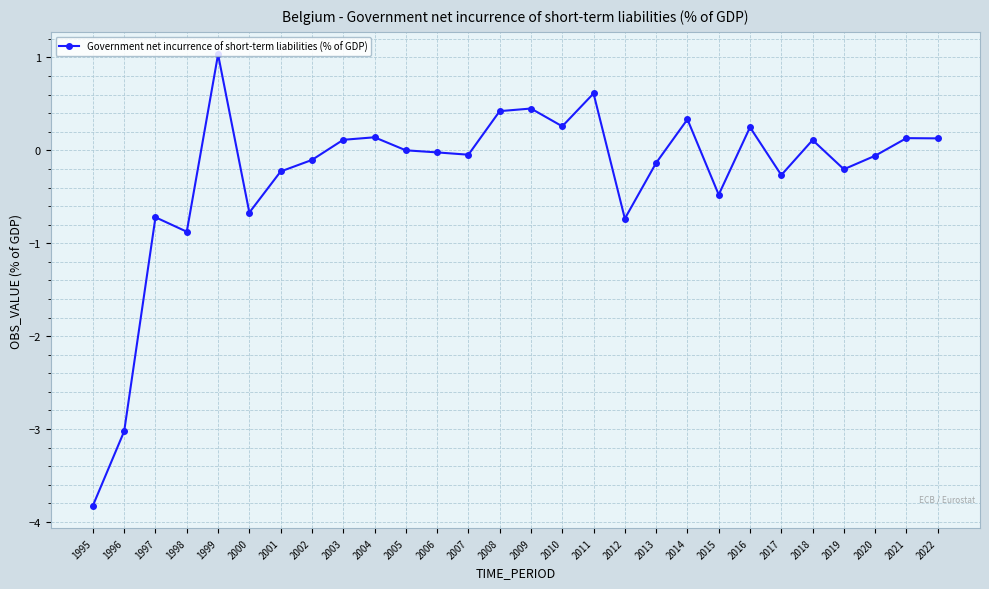

At which label is the value closest to -1?

1998